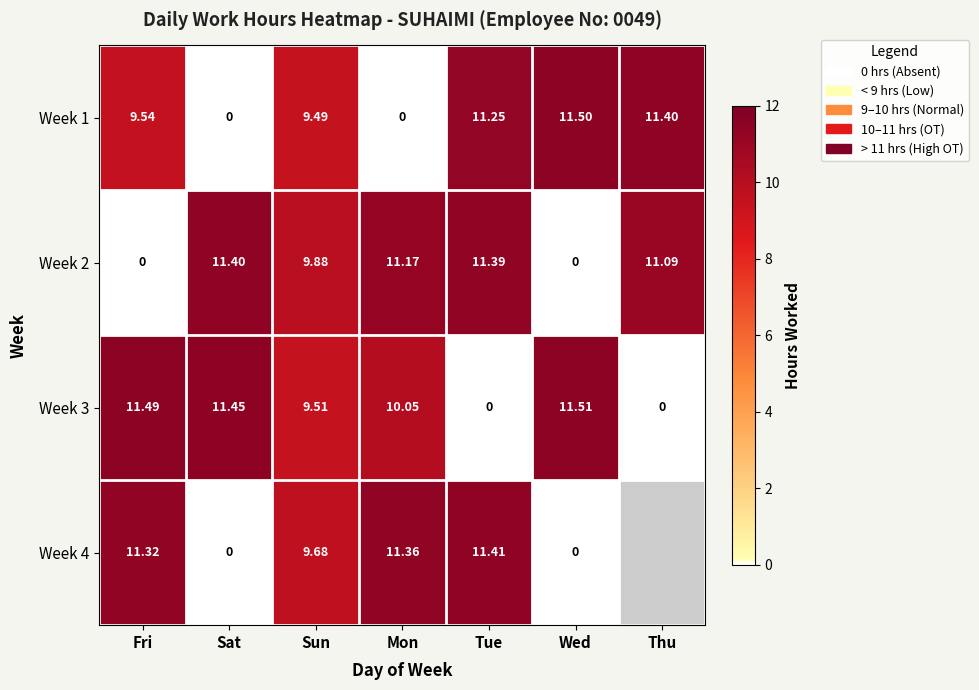

Rank the series at Tue from lowest to highest value.

Week 3, Week 1, Week 2, Week 4